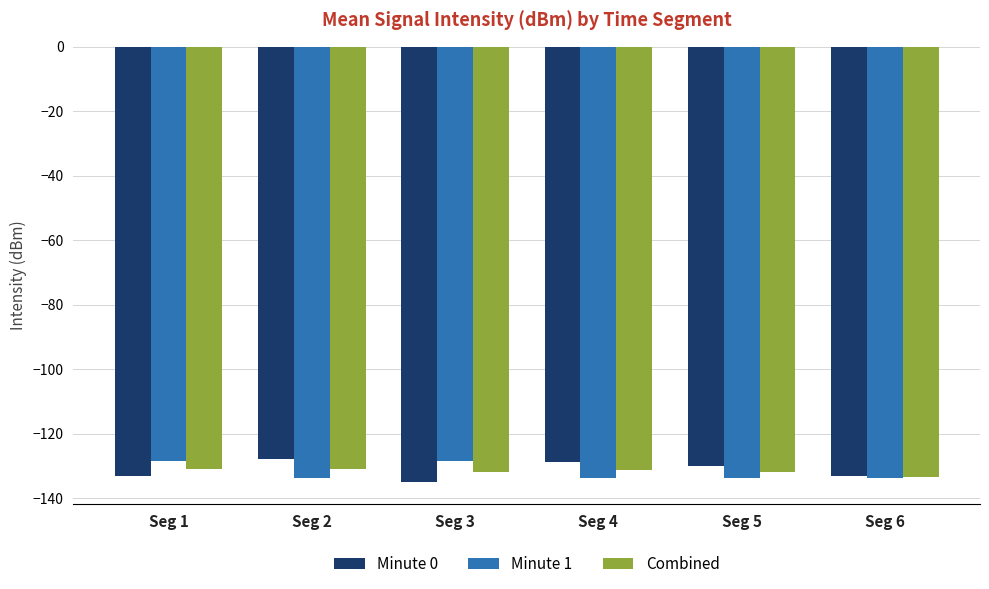

The value of Minute 0 at Seg 4 is -128.7. True or false?

True